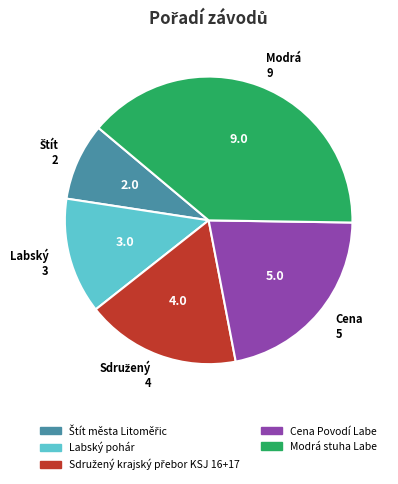

What is the largest slice in the pie chart?

Modrá 9